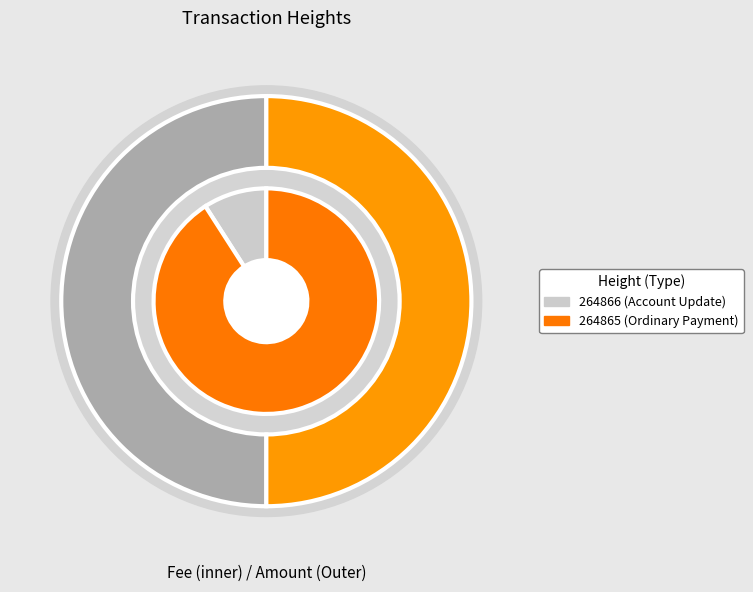

Which category has the smallest portion of the pie?

264866